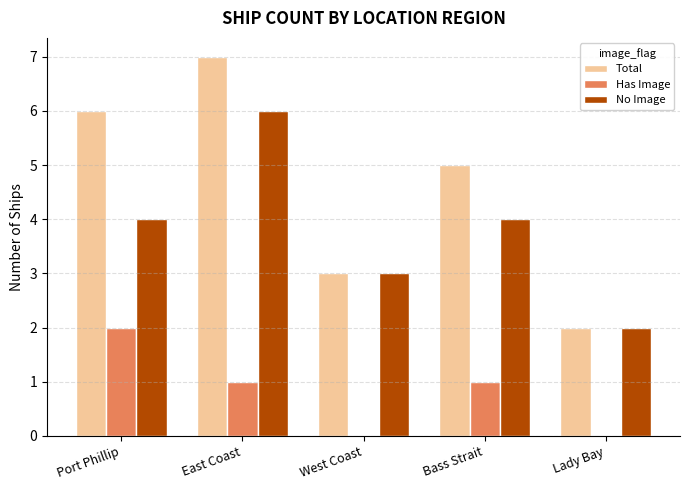

True or false: Has Image has a value of 1 at Lady Bay.

False